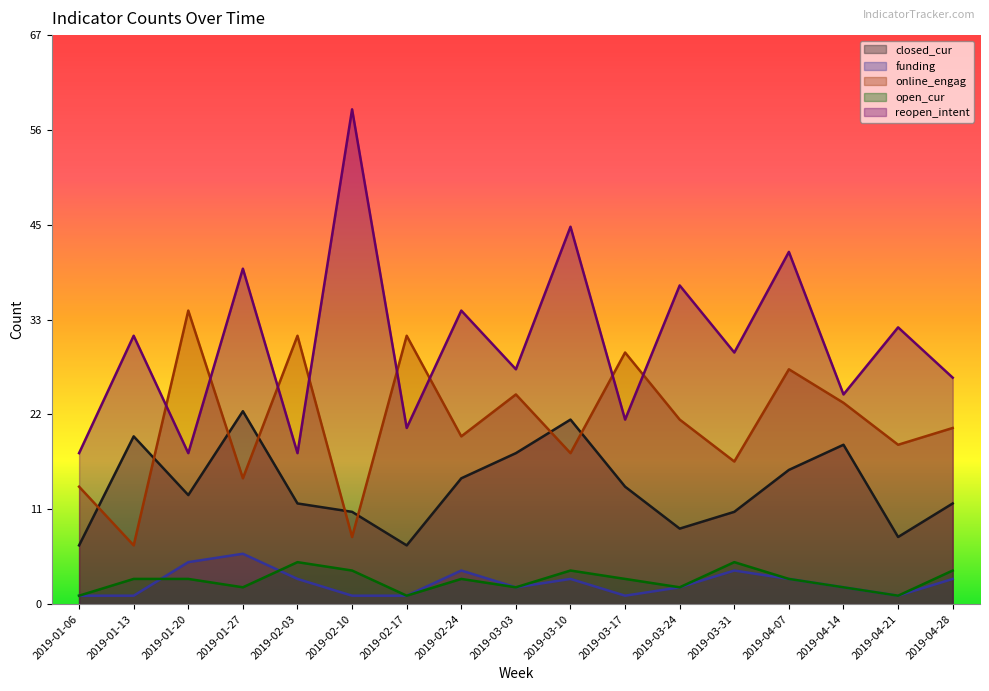

Reading right to left, what are all the values shown in this chart?

closed_cur: 2019-04-28=12	2019-04-21=8	2019-04-14=19	2019-04-07=16	2019-03-31=11	2019-03-24=9	2019-03-17=14	2019-03-10=22	2019-03-03=18	2019-02-24=15	2019-02-17=7	2019-02-10=11	2019-02-03=12	2019-01-27=23	2019-01-20=13	2019-01-13=20	2019-01-06=7
funding: 2019-04-28=3	2019-04-21=1	2019-04-14=2	2019-04-07=3	2019-03-31=4	2019-03-24=2	2019-03-17=1	2019-03-10=3	2019-03-03=2	2019-02-24=4	2019-02-17=1	2019-02-10=1	2019-02-03=3	2019-01-27=6	2019-01-20=5	2019-01-13=1	2019-01-06=1
online_engag: 2019-04-28=21	2019-04-21=19	2019-04-14=24	2019-04-07=28	2019-03-31=17	2019-03-24=22	2019-03-17=30	2019-03-10=18	2019-03-03=25	2019-02-24=20	2019-02-17=32	2019-02-10=8	2019-02-03=32	2019-01-27=15	2019-01-20=35	2019-01-13=7	2019-01-06=14
open_cur: 2019-04-28=4	2019-04-21=1	2019-04-14=2	2019-04-07=3	2019-03-31=5	2019-03-24=2	2019-03-17=3	2019-03-10=4	2019-03-03=2	2019-02-24=3	2019-02-17=1	2019-02-10=4	2019-02-03=5	2019-01-27=2	2019-01-20=3	2019-01-13=3	2019-01-06=1
reopen_intent: 2019-04-28=27	2019-04-21=33	2019-04-14=25	2019-04-07=42	2019-03-31=30	2019-03-24=38	2019-03-17=22	2019-03-10=45	2019-03-03=28	2019-02-24=35	2019-02-17=21	2019-02-10=59	2019-02-03=18	2019-01-27=40	2019-01-20=18	2019-01-13=32	2019-01-06=18